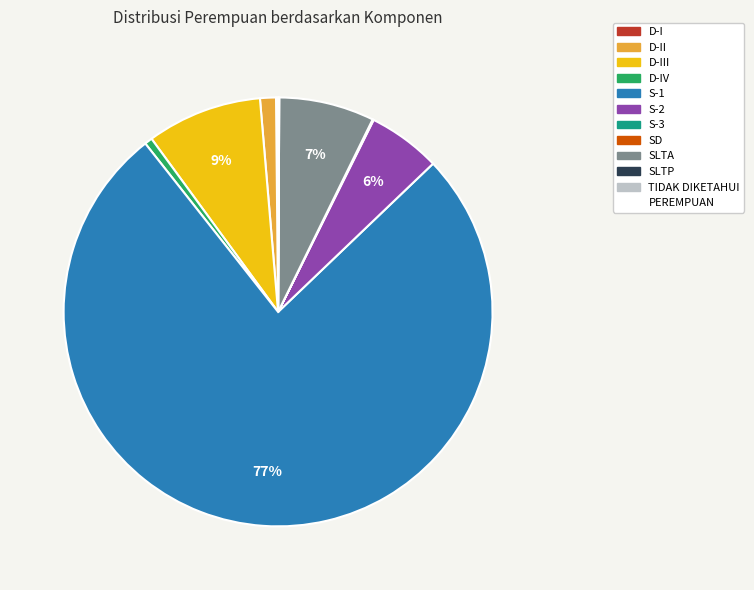

Is there any slice that represents more than half of the pie?

Yes